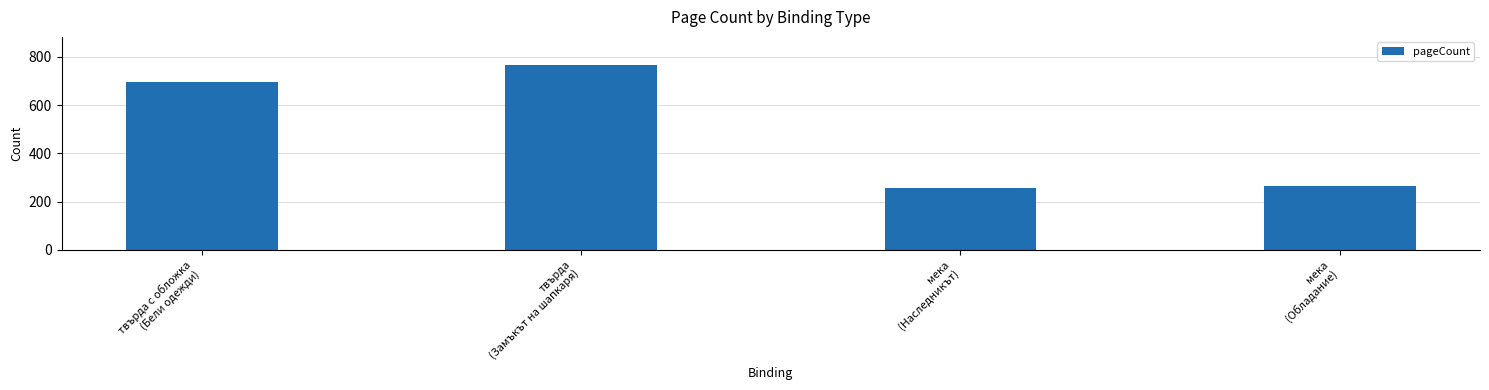

True or false: the data shows 264 at мека
(Обладание).

True